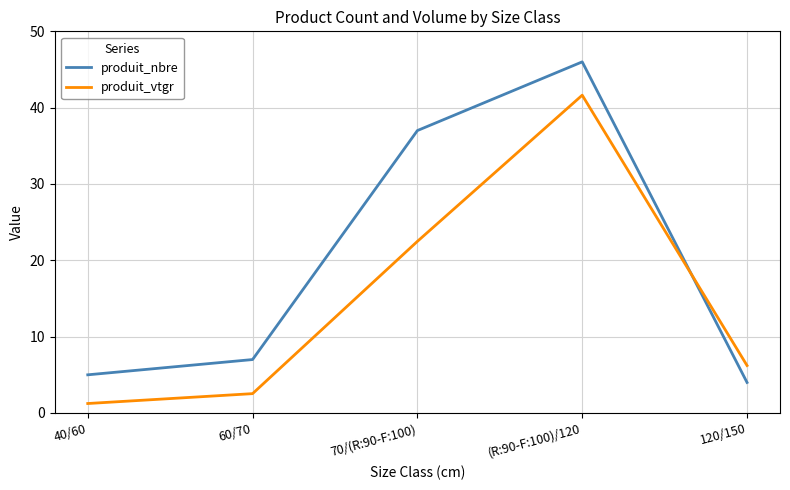

At which category does produit_nbre reach its first local peak?

(R:90-F:100)/120